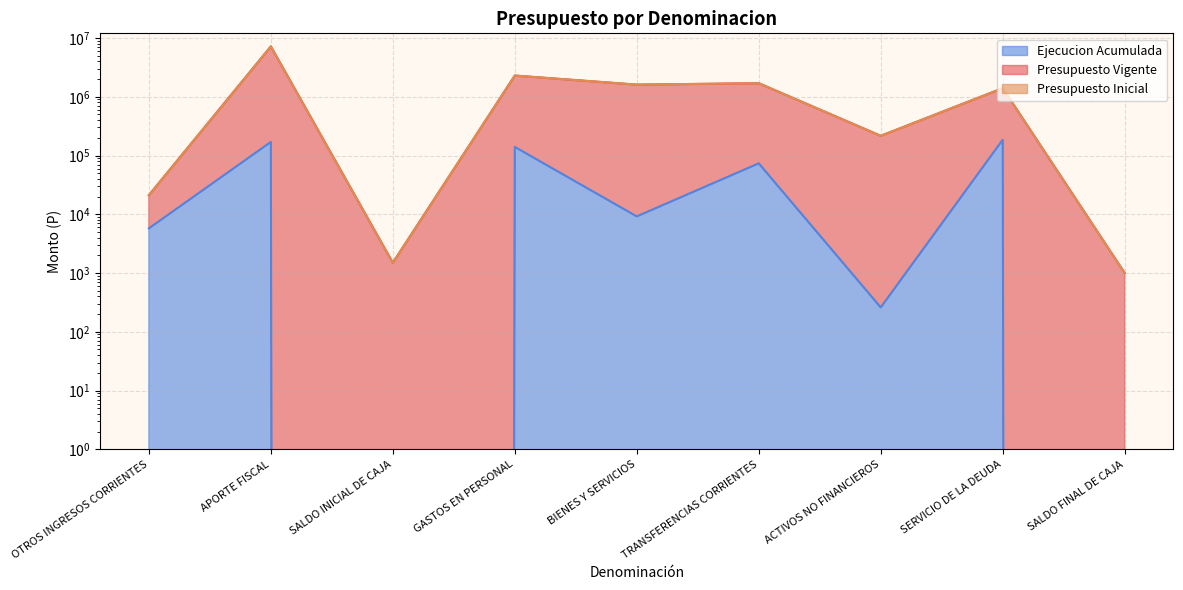

True or false: Ejecucion Acumulada has a value of 57 at ACTIVOS NO FINANCIEROS.

False